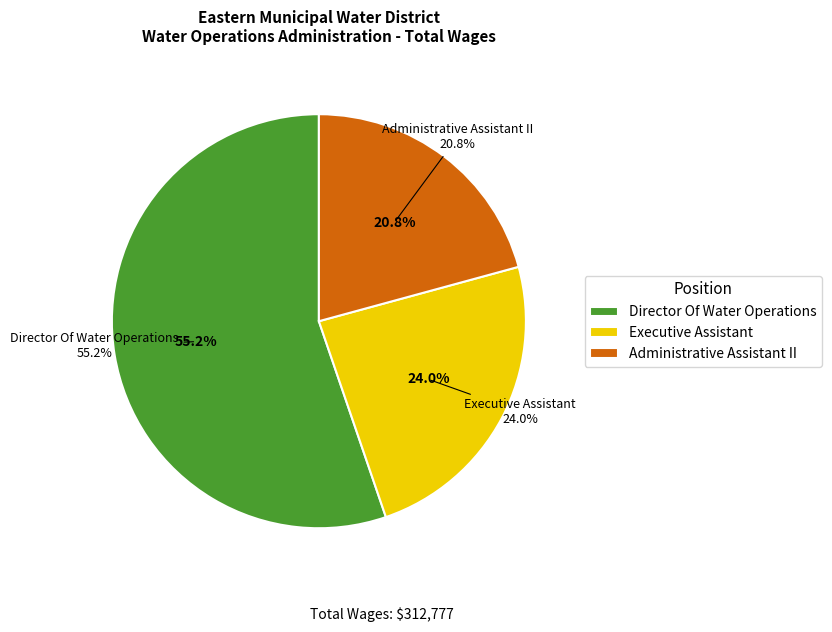

Rank the categories by value from lowest to highest.

Administrative Assistant II, Executive Assistant, Director Of Water Operations